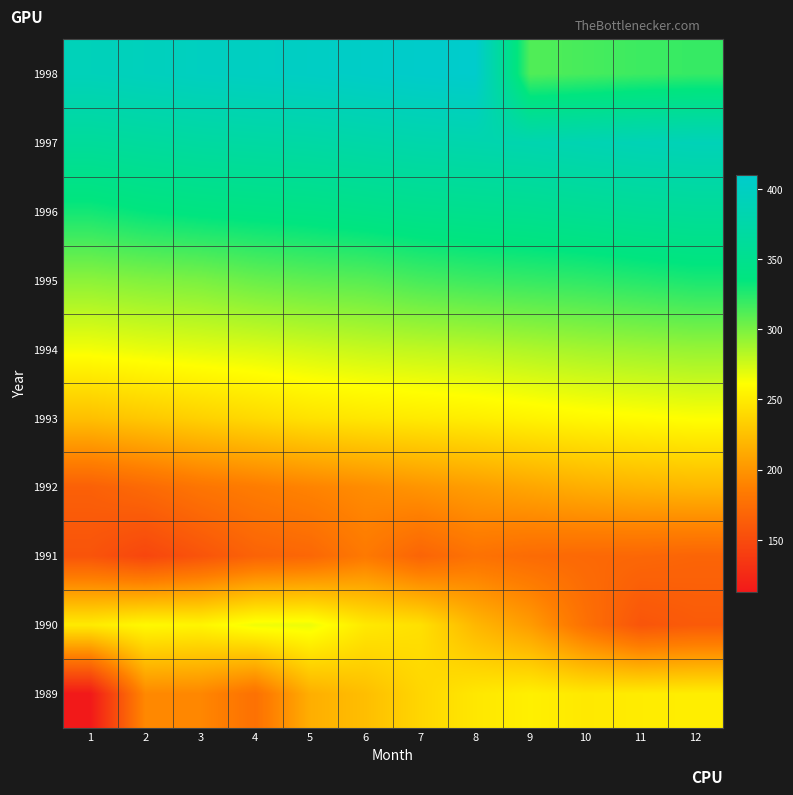

Reading right to left, list all the values displayed in this chart.

1989: 12=252	11=251	10=249	9=253	8=248	7=238	6=224	5=215	4=177	3=192	2=193	1=113
1990: 12=161	11=157	10=177	9=204	8=220	7=244	6=249	5=267	4=266	3=256	2=258	1=250
1991: 12=168	11=170	10=171	9=173	8=178	7=168	6=183	5=170	4=167	3=156	2=146	1=156
1992: 12=220	11=218	10=215	9=210	8=205	7=200	6=195	5=190	4=185	3=180	2=172	1=165
1993: 12=262	11=260	10=258	9=255	8=252	7=250	6=248	5=245	4=240	3=235	2=230	1=225
1994: 12=292	11=290	10=288	9=285	8=282	7=280	6=278	5=275	4=272	3=270	2=268	1=265
1995: 12=328	11=325	10=322	9=320	8=318	7=315	6=310	5=308	4=305	3=300	2=298	1=295
1996: 12=360	11=358	10=355	9=352	8=350	7=348	6=345	5=342	4=340	3=338	2=335	1=330
1997: 12=390	11=388	10=385	9=382	8=380	7=378	6=375	5=372	4=370	3=368	2=365	1=362
1998: 12=320	11=318	10=315	9=312	8=410	7=408	6=405	5=402	4=400	3=398	2=395	1=392